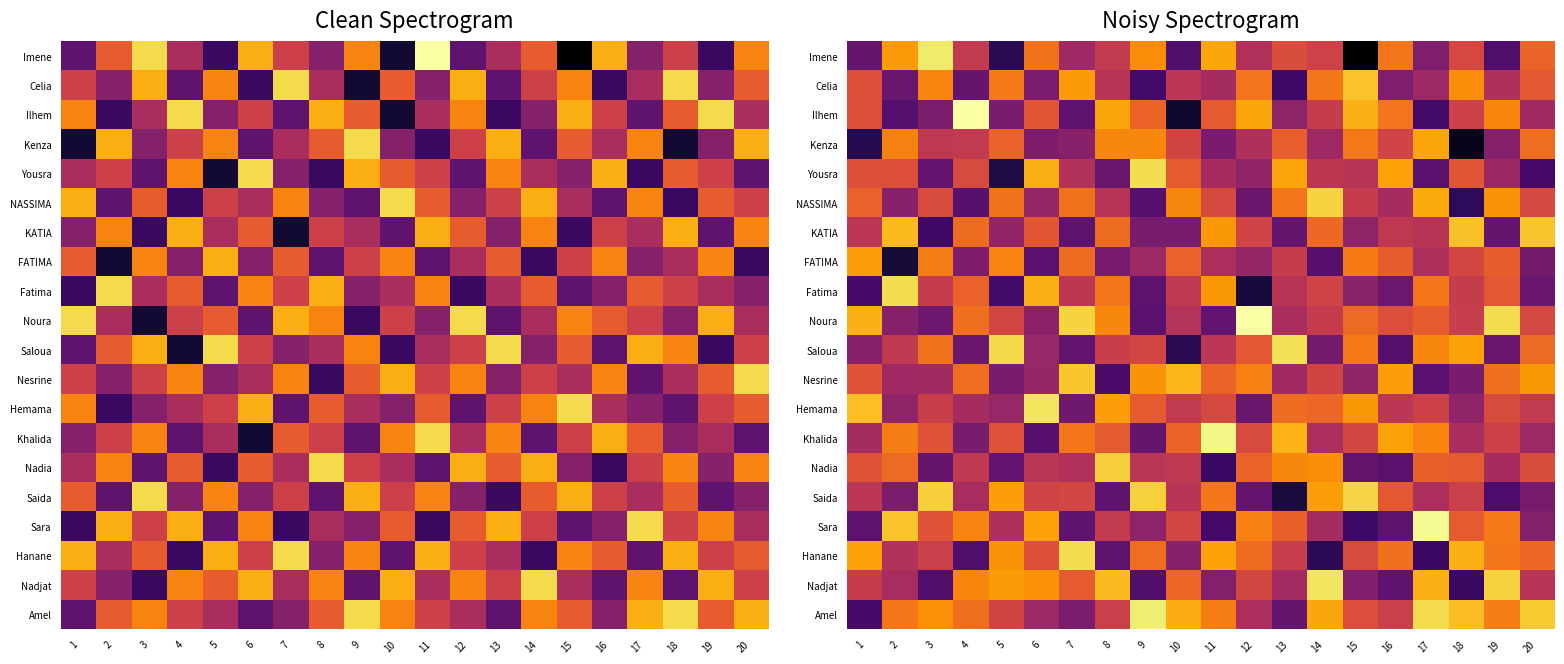

How many data points does each series have?

20